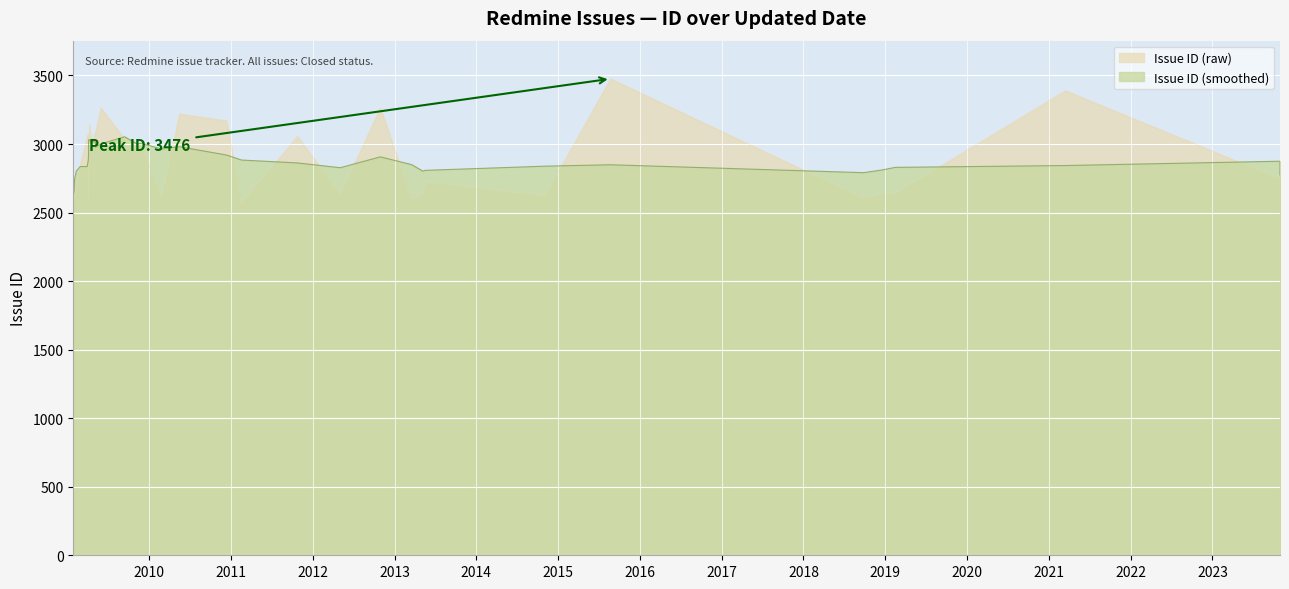

The value at 2012-05-03 is 2632. True or false?

True